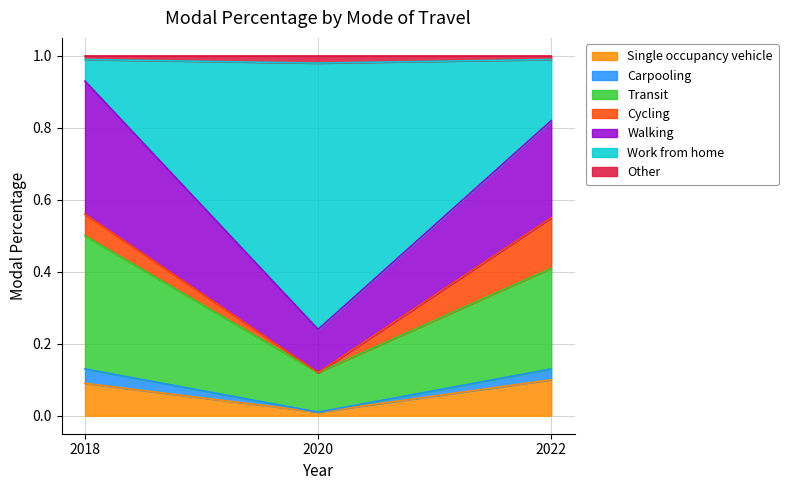

Is the value of Other at 2020 greater than the value of Work from home at 2022?

No